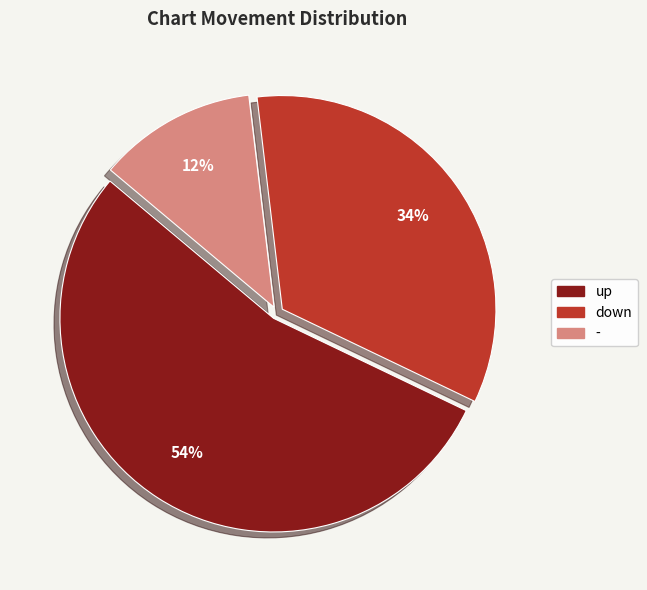

Do down and - together represent more than half of the pie?

No